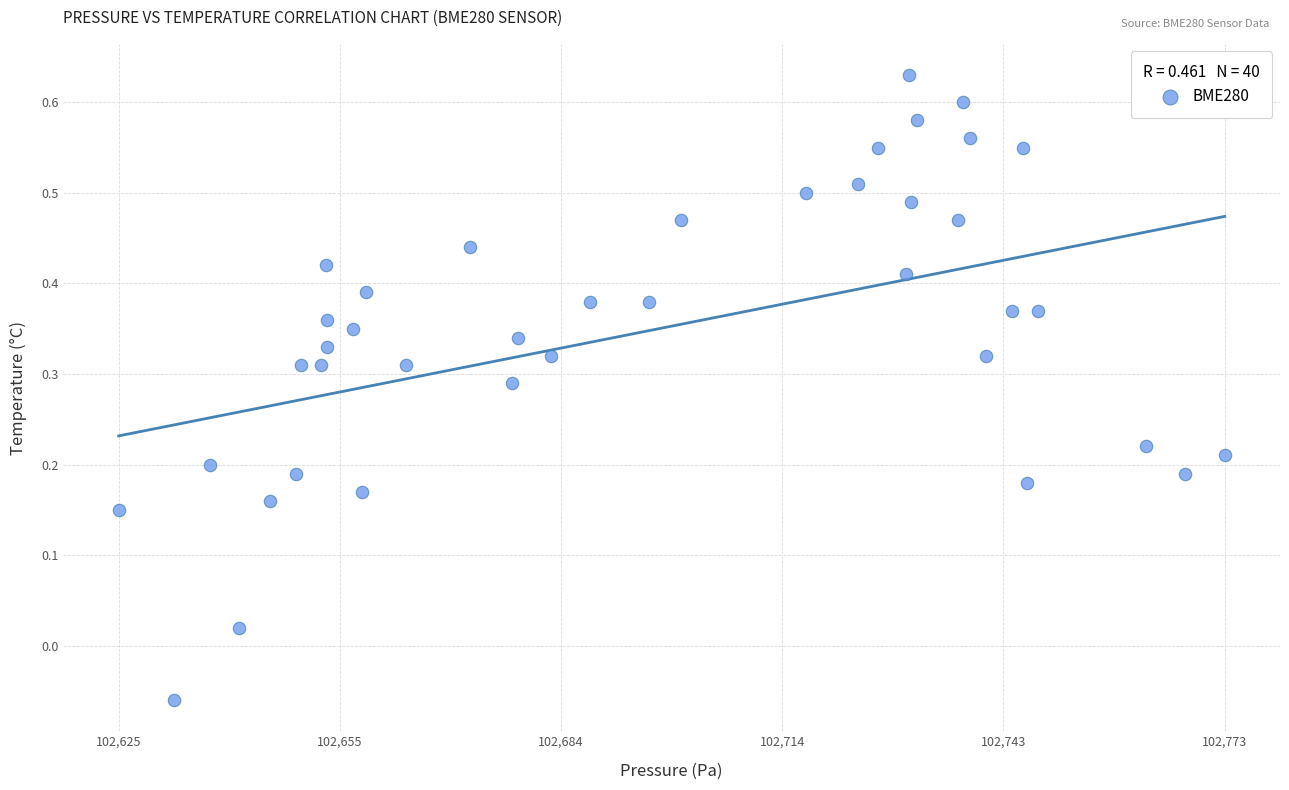

What is the range of Y values (max minus min)?

0.7